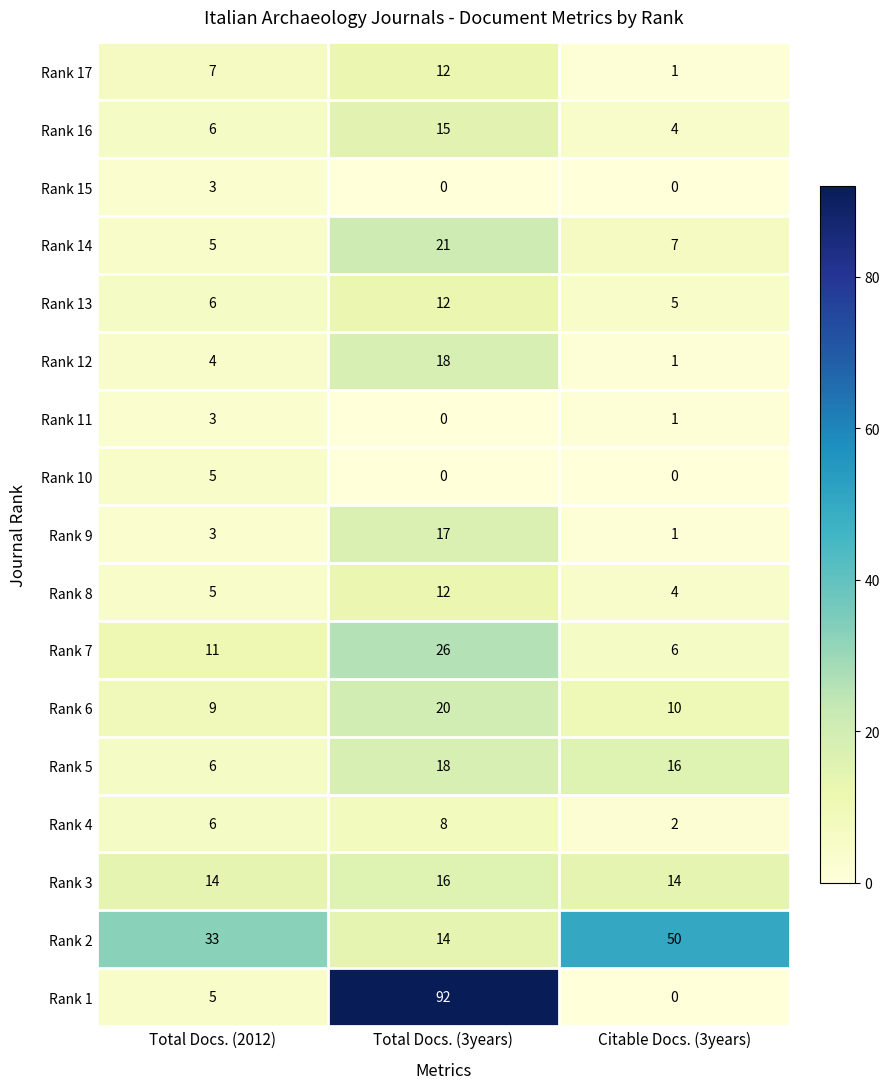

What is the difference between the maximum and minimum values in the Rank 17 series?

11